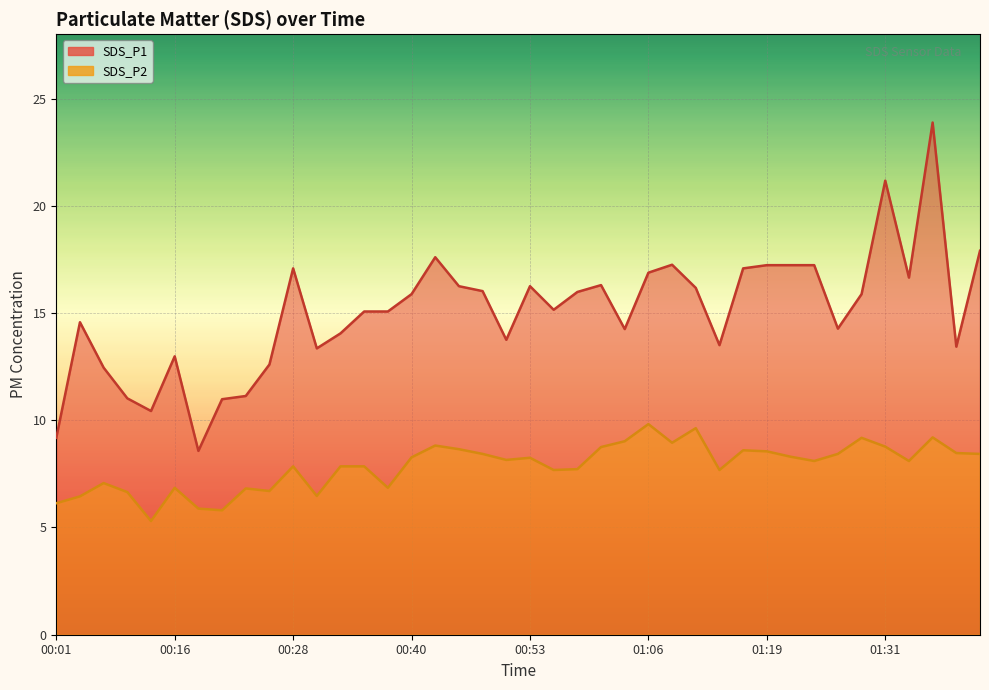

True or false: SDS_P2 and SDS_P1 cross at least once.

False